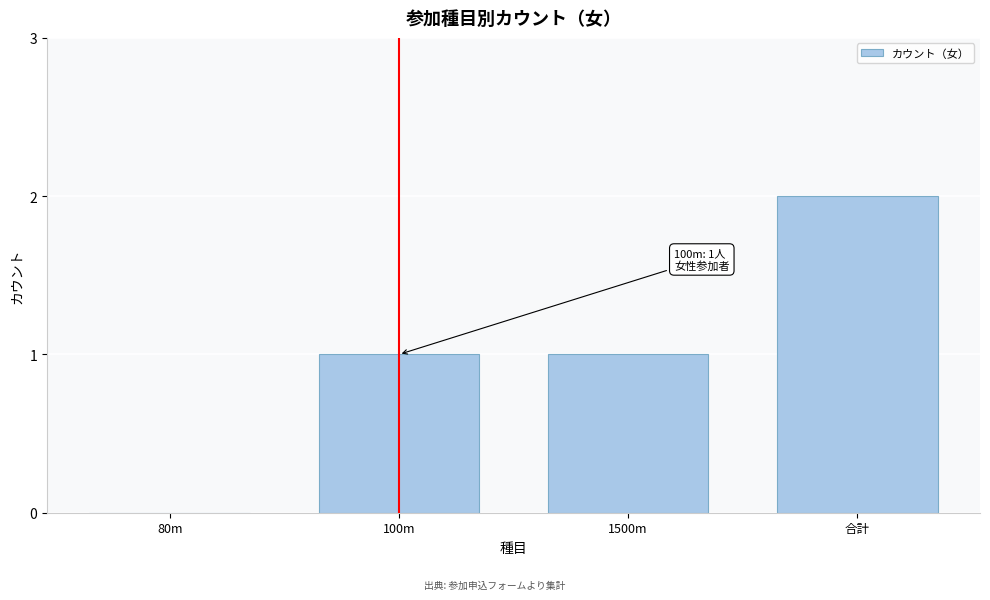

Reading left to right, transcribe all the data shown in this chart.

80m=0	100m=1	1500m=1	合計=2